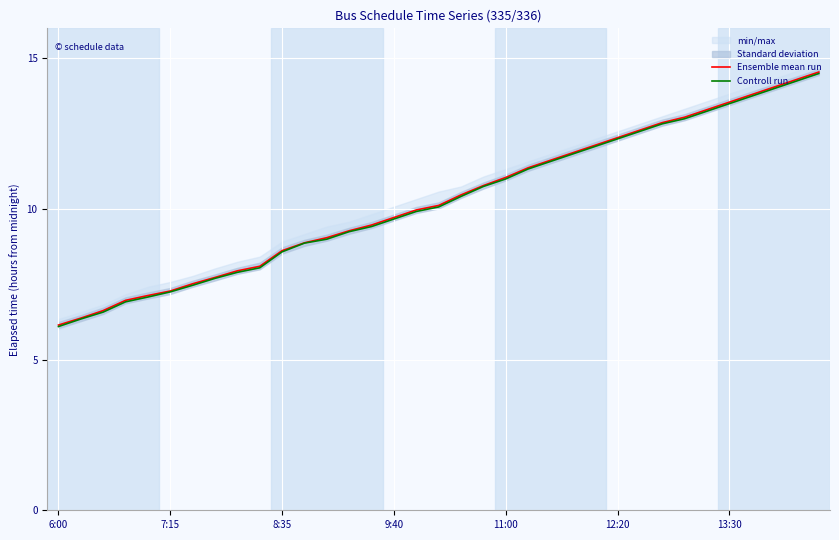

What is the lowest value of the Ensemble mean run series?

6.2